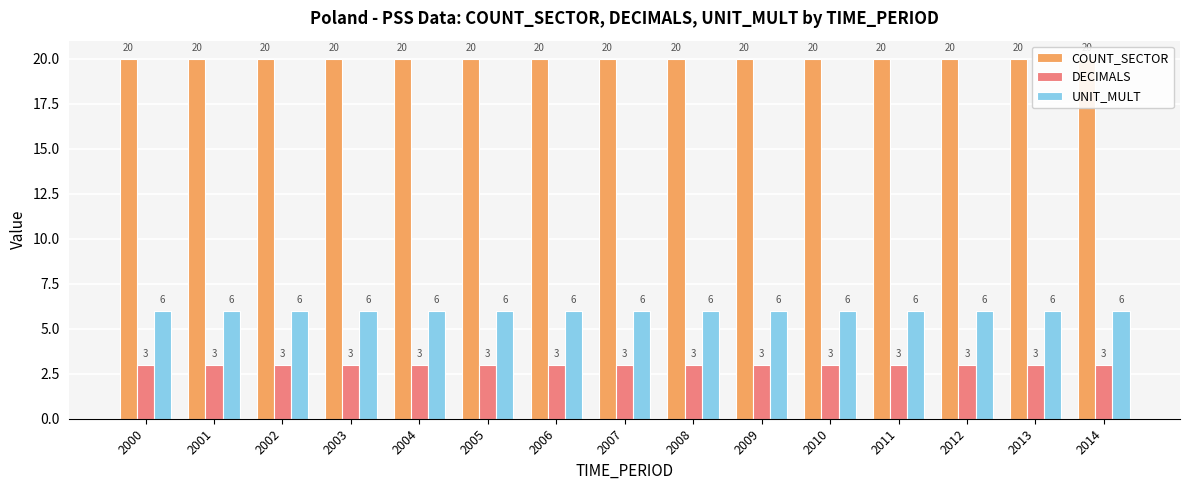

Reading left to right, what are all the values shown in this chart?

COUNT_SECTOR: 20	20	20	20	20	20	20	20	20	20	20	20	20	20	20
DECIMALS: 3	3	3	3	3	3	3	3	3	3	3	3	3	3	3
UNIT_MULT: 6	6	6	6	6	6	6	6	6	6	6	6	6	6	6